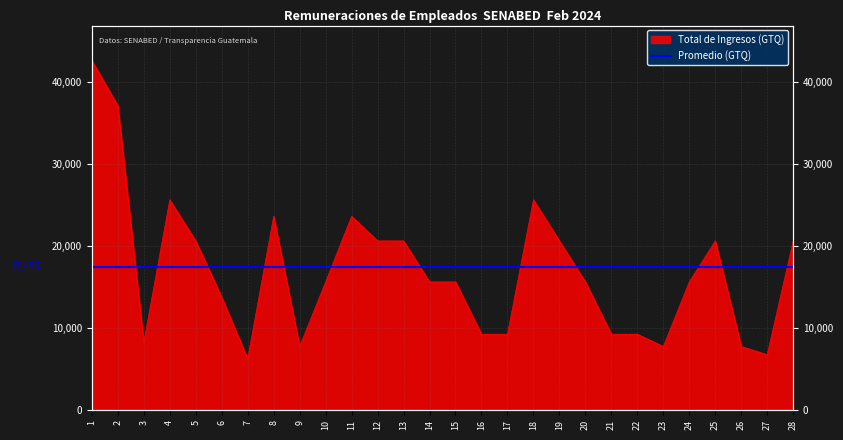

Rank the categories by value from lowest to highest.

7, 27, 9, 23, 26, 3, 16, 17, 21, 22, 6, 10, 14, 15, 20, 24, 5, 12, 13, 19, 25, 28, 8, 11, 4, 18, 2, 1